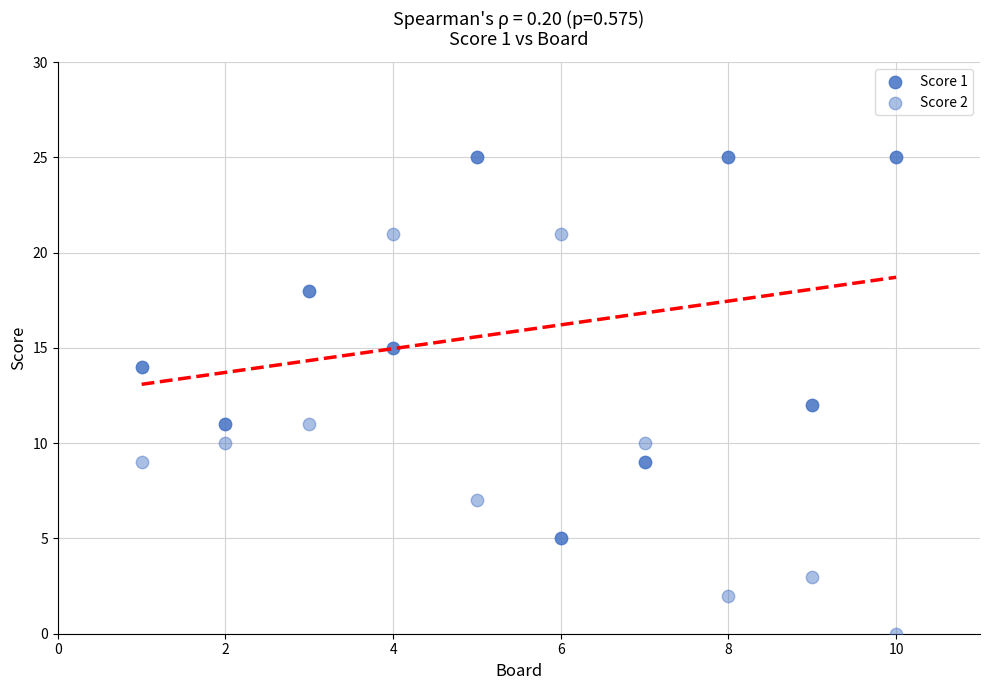

Count the number of points in this scatter plot.

20